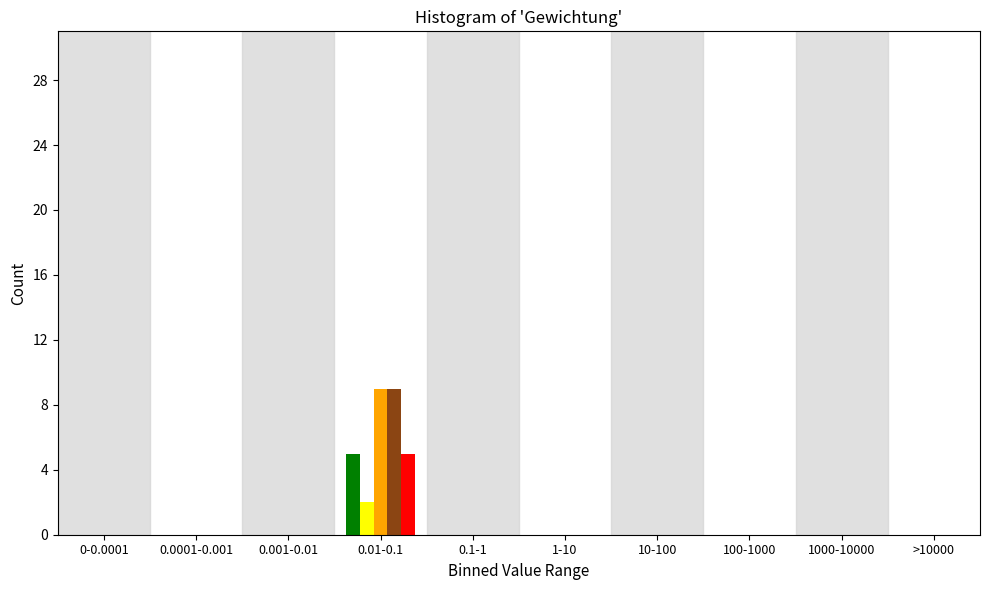

At which category is the sum across all series the highest?

0.01-0.1